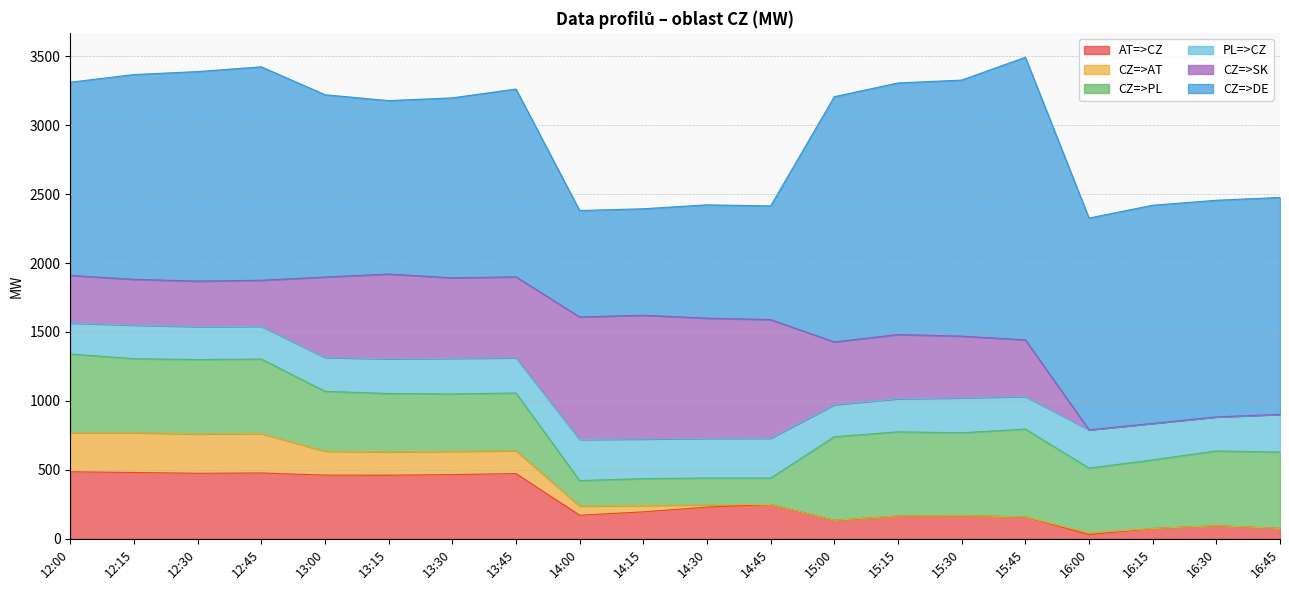

What is the spread (max minus min) of values at 15:45?

2048.5